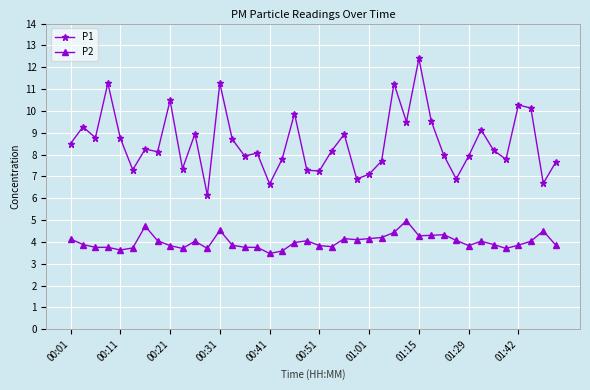

Rank the series by their maximum value, from lowest to highest.

P2, P1